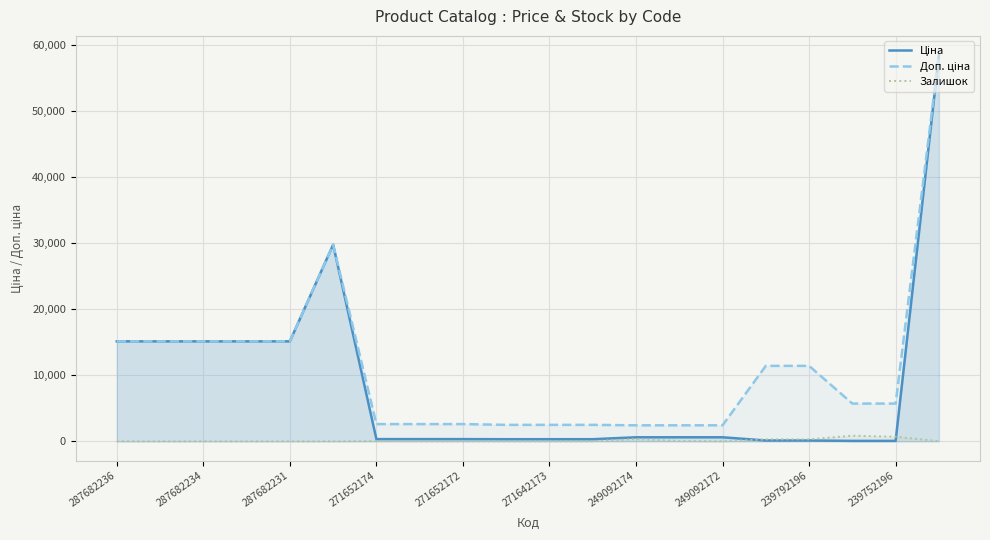

What is the greatest value displayed?

58426.5